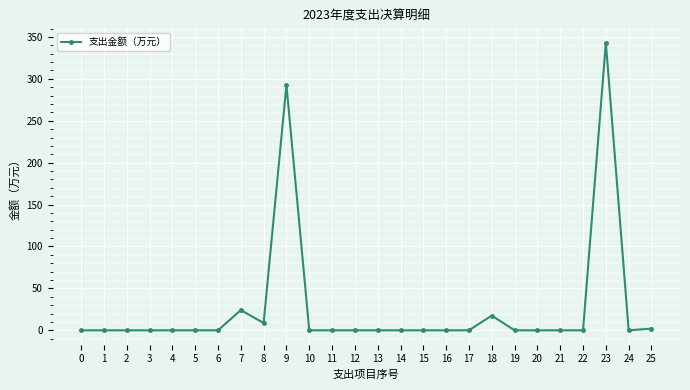

True or false: the data has more than 1 interior local peaks.

True